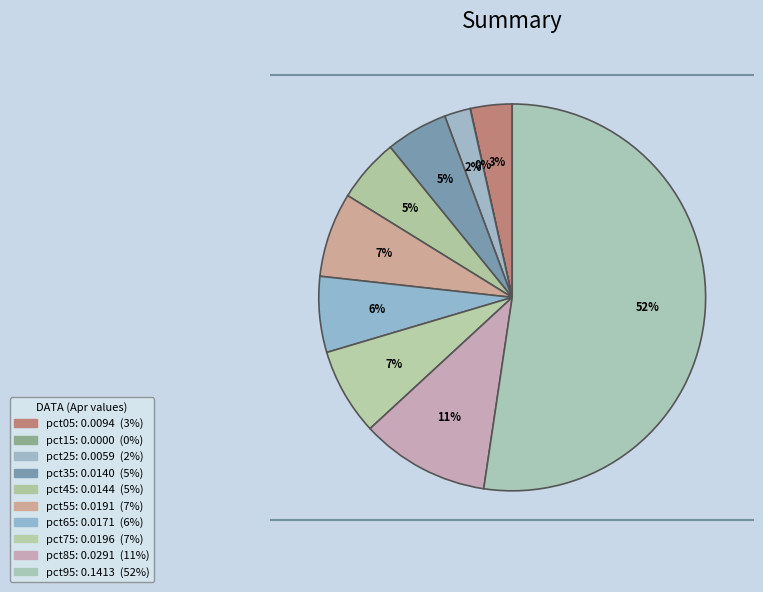

To the nearest percent, what is the difference between the pct05 and pct15 slice percentages?

3%